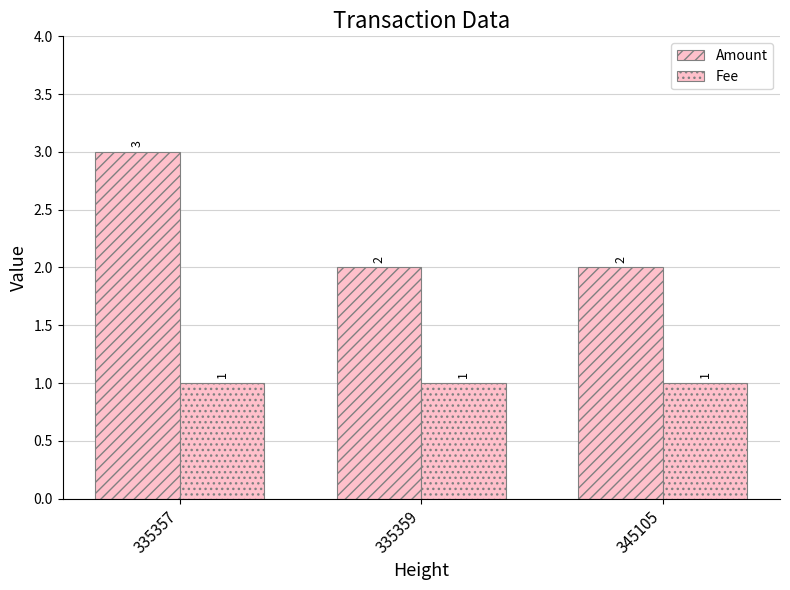

Reading right to left, transcribe all the data shown in this chart.

Amount: 345105=2.0	335359=2.0	335357=3.0
Fee: 345105=1.0	335359=1.0	335357=1.0